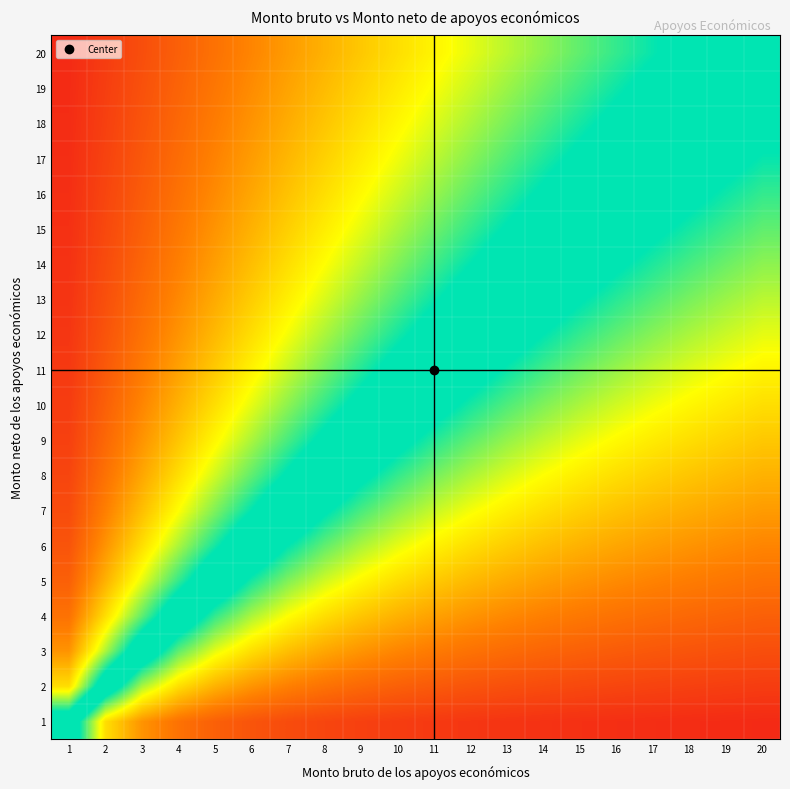

What is the spread (max minus min) of values at 2?

70.0